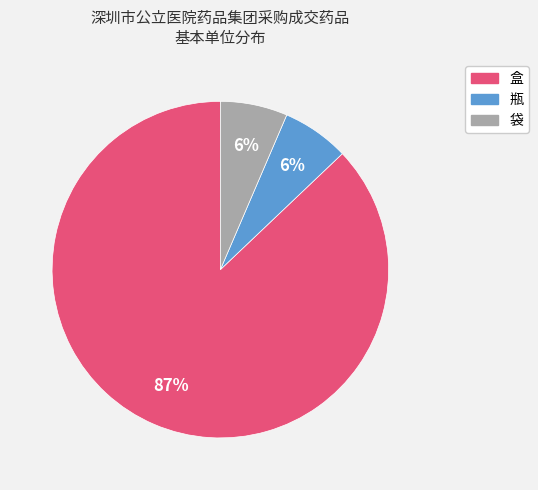

Is there a majority slice in this chart?

Yes